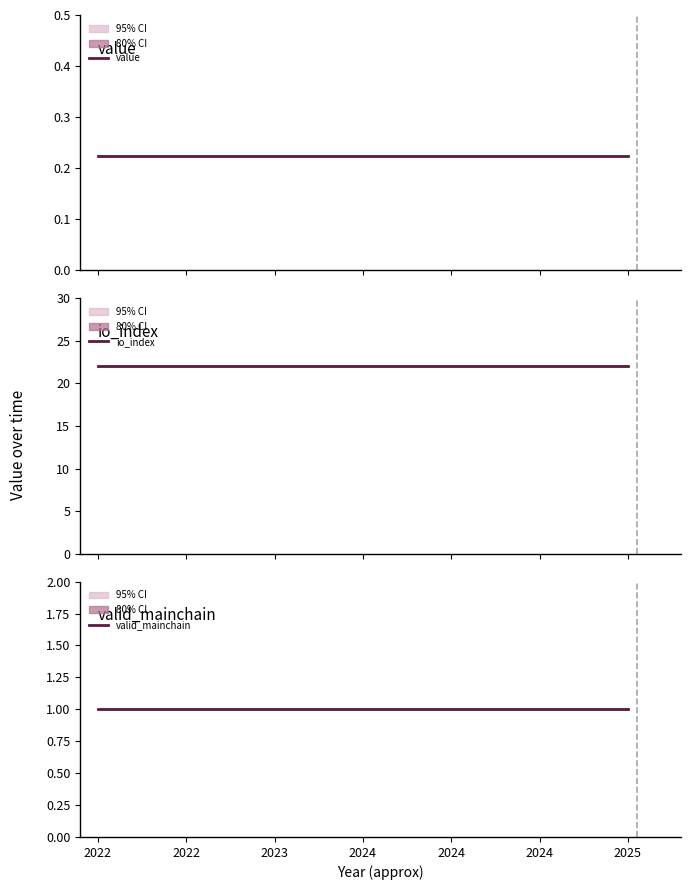

Which series has the largest total across all categories?

io_index